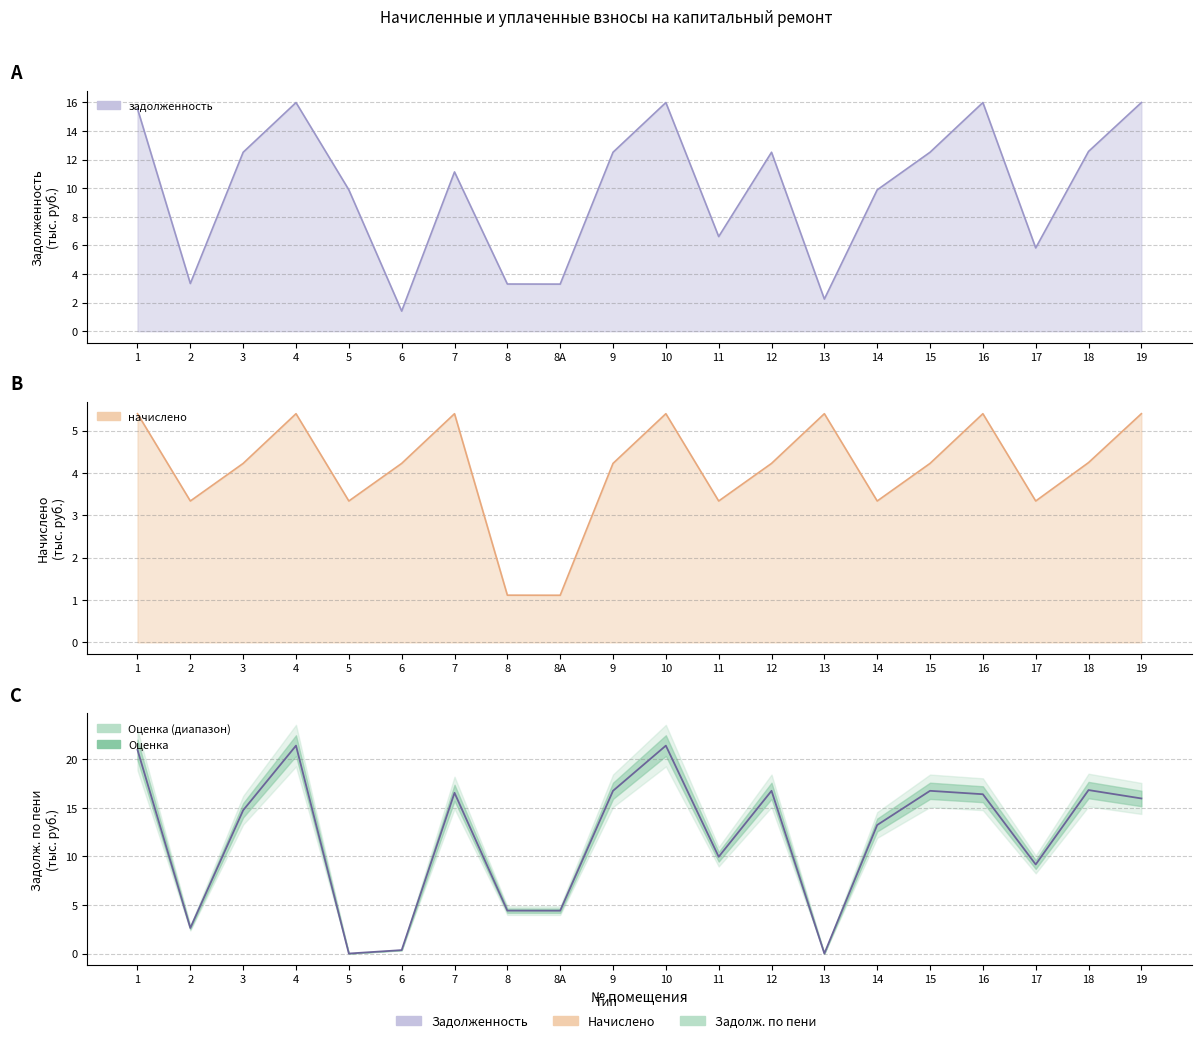

Which series has the largest total across all categories?

задолженность (пени)